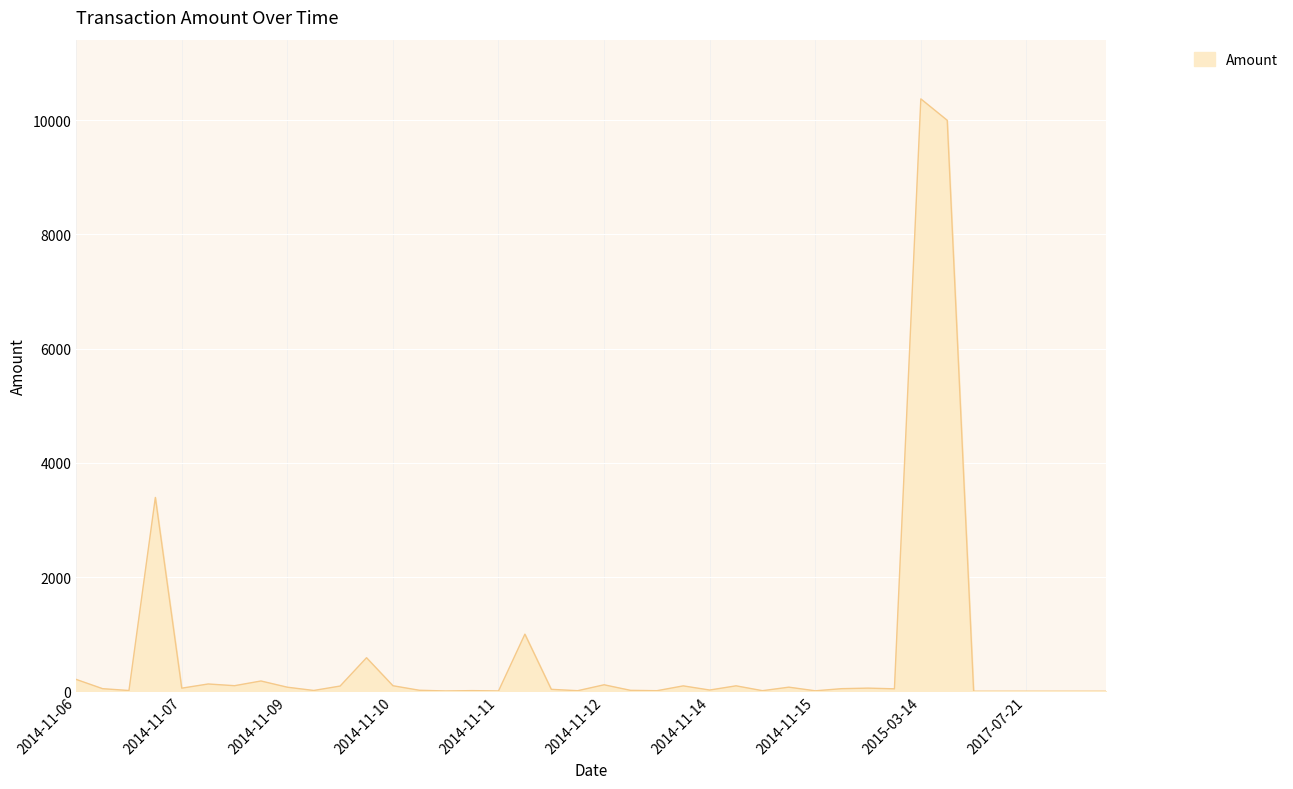

What is the greatest value displayed?

10375.0